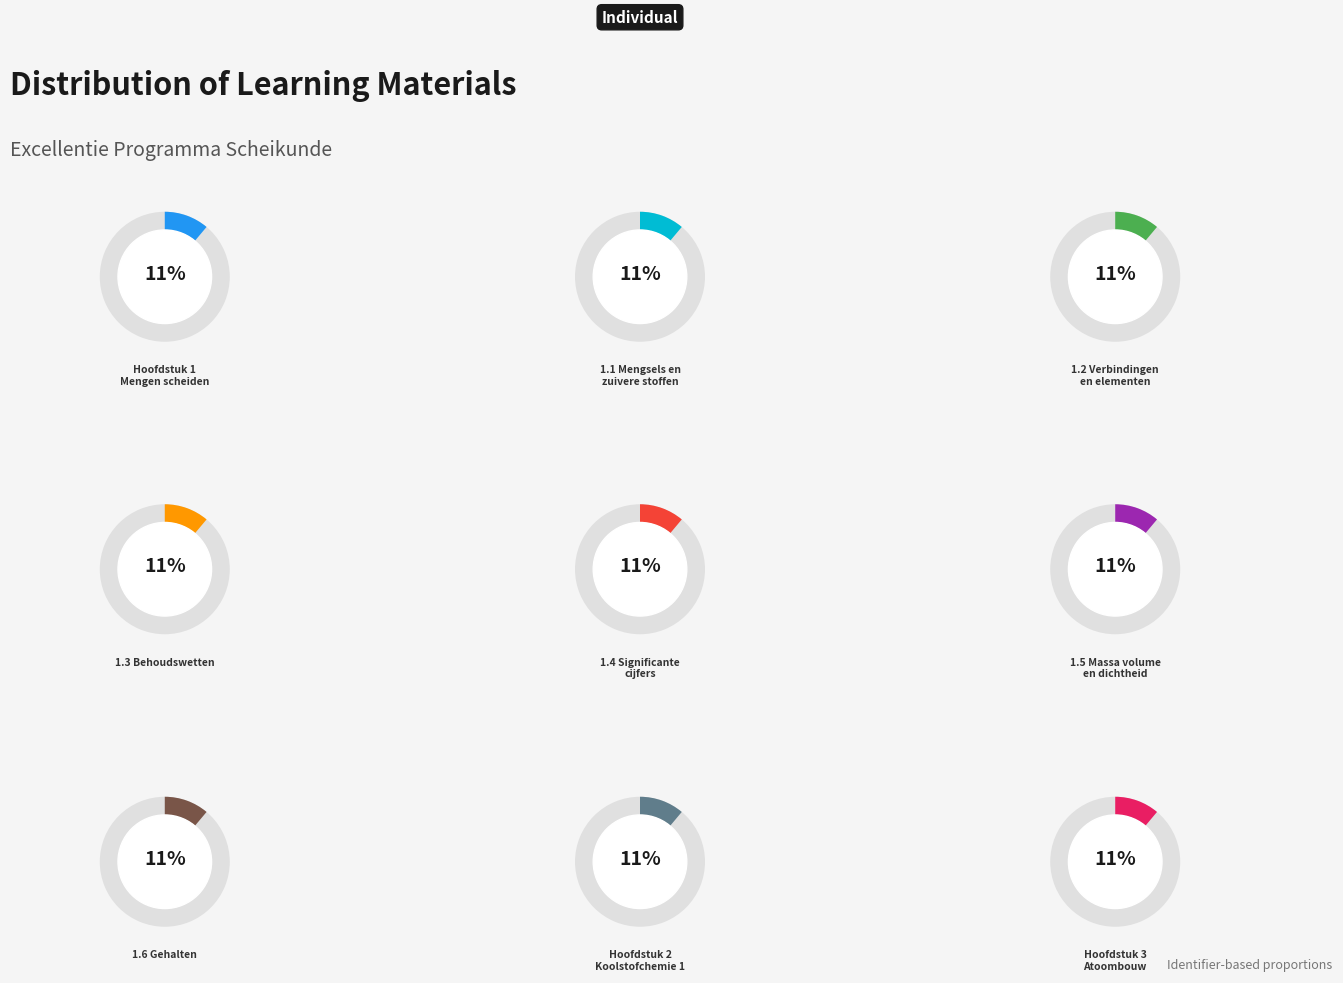

How much of the chart is everything except Hoofdstuk 1
Mengen scheiden?

88.9%